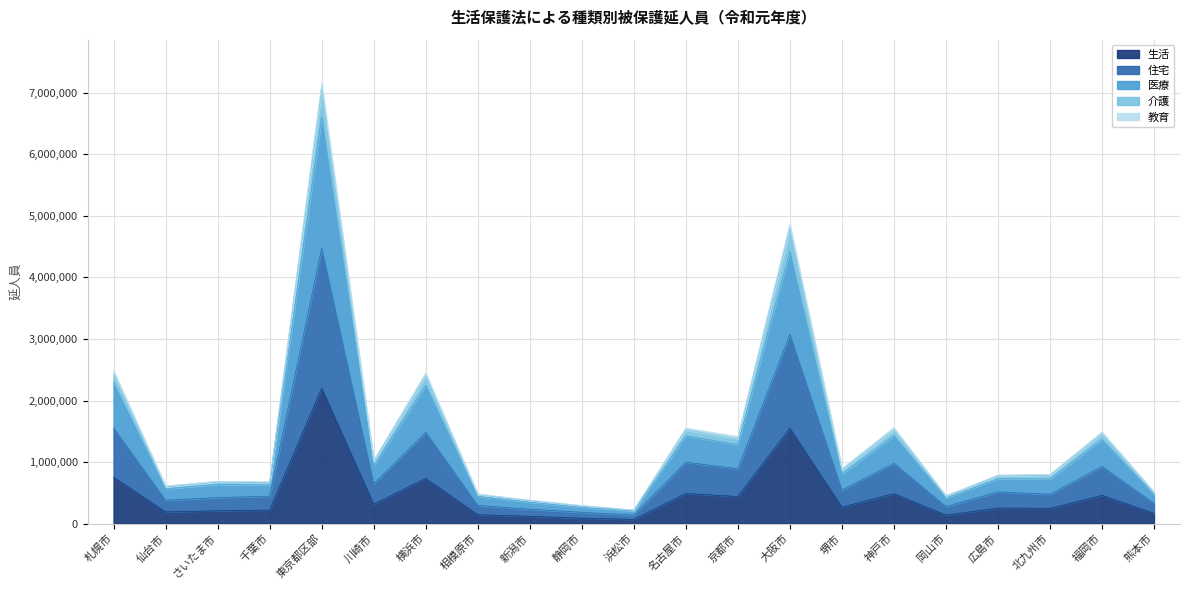

What is the maximum value for 生活?

2201342